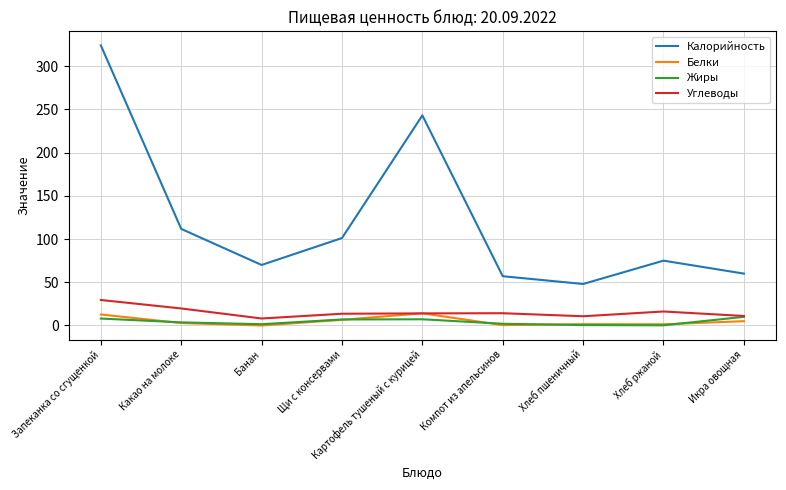

At which category does the chart reach its peak across all series?

Запеканка со сгущенкой